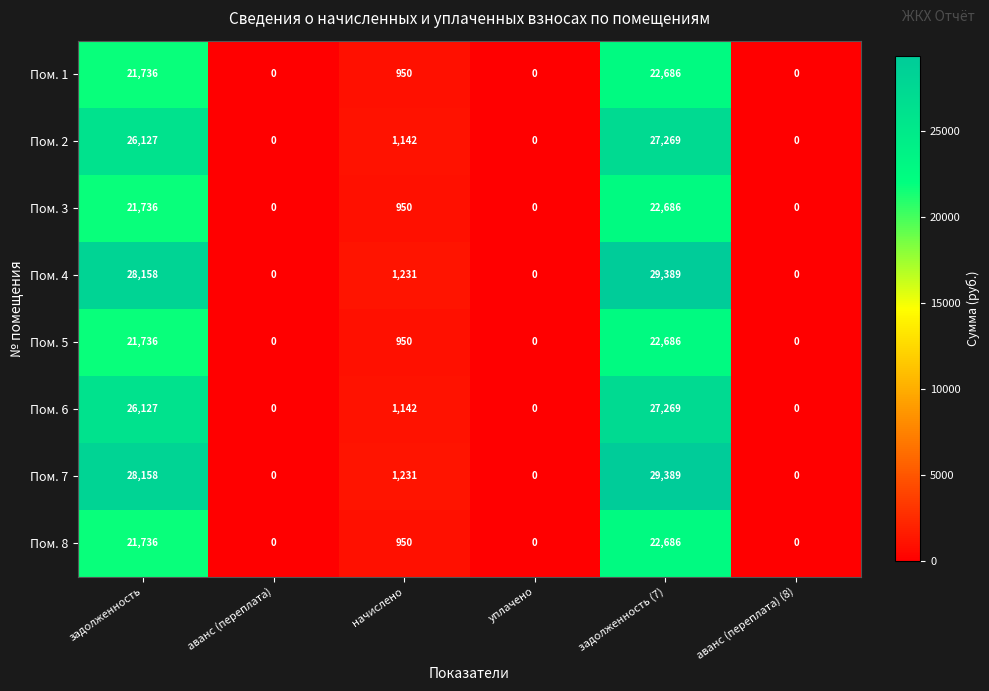

What is the highest value of the Пом. 2 series?

27269